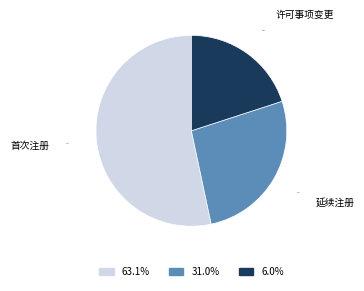

To the nearest percent, what percentage of the pie is 许可事项变更?

20%